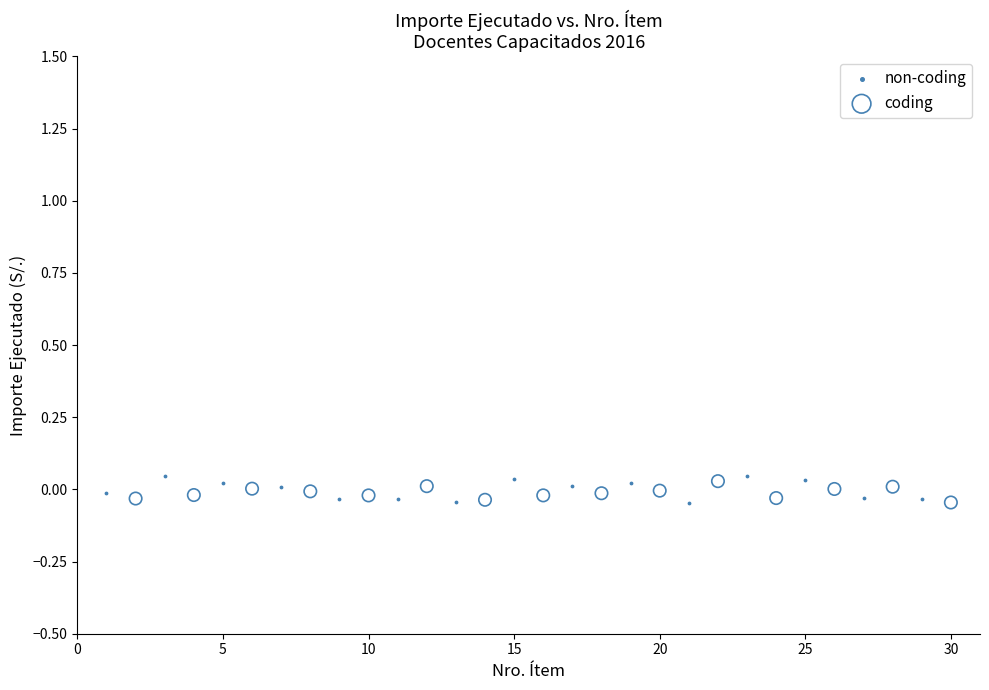

Which series contains the highest Y value?

non-coding